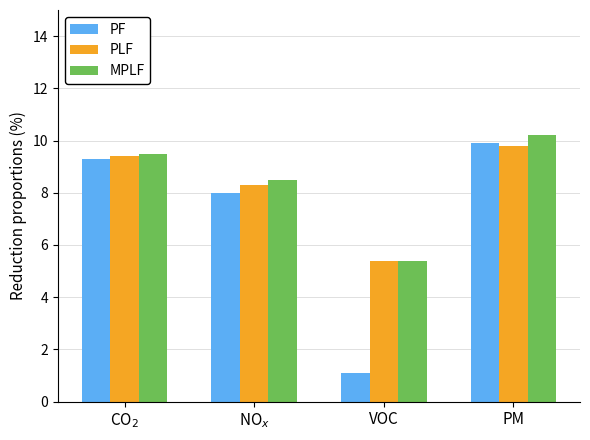

What are all the series names shown in the legend?

PF, PLF, MPLF